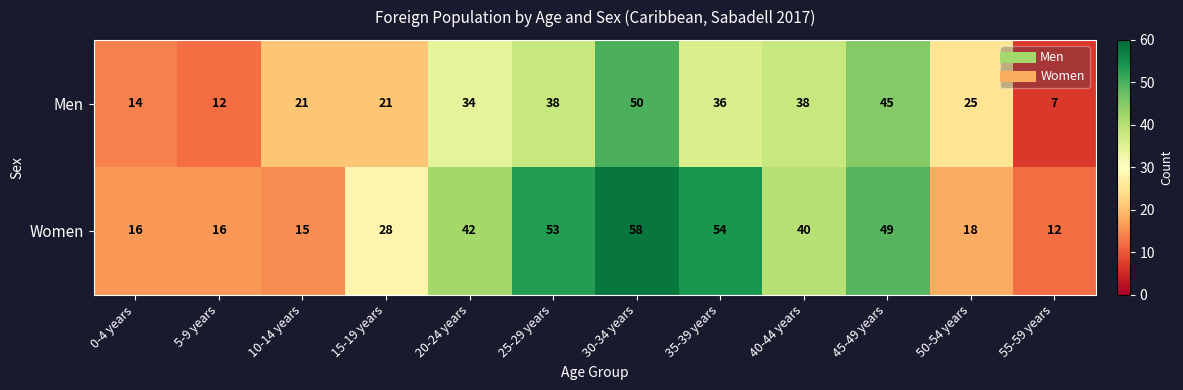

What is the difference between the maximum and second lowest values in the Women series?

43